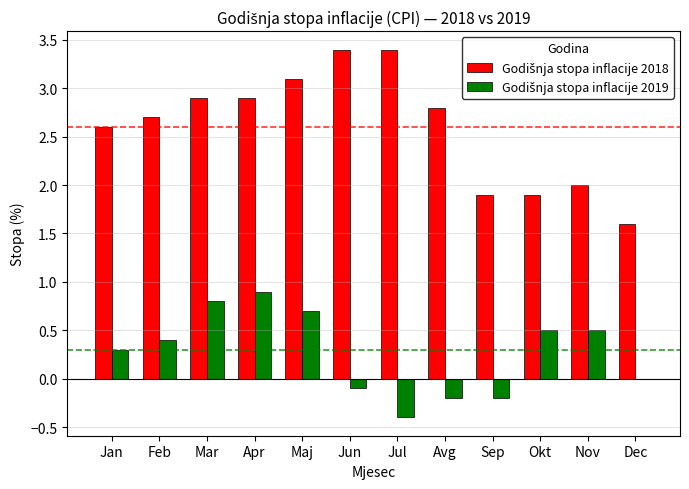

What is the total value across all series at Nov?

2.5